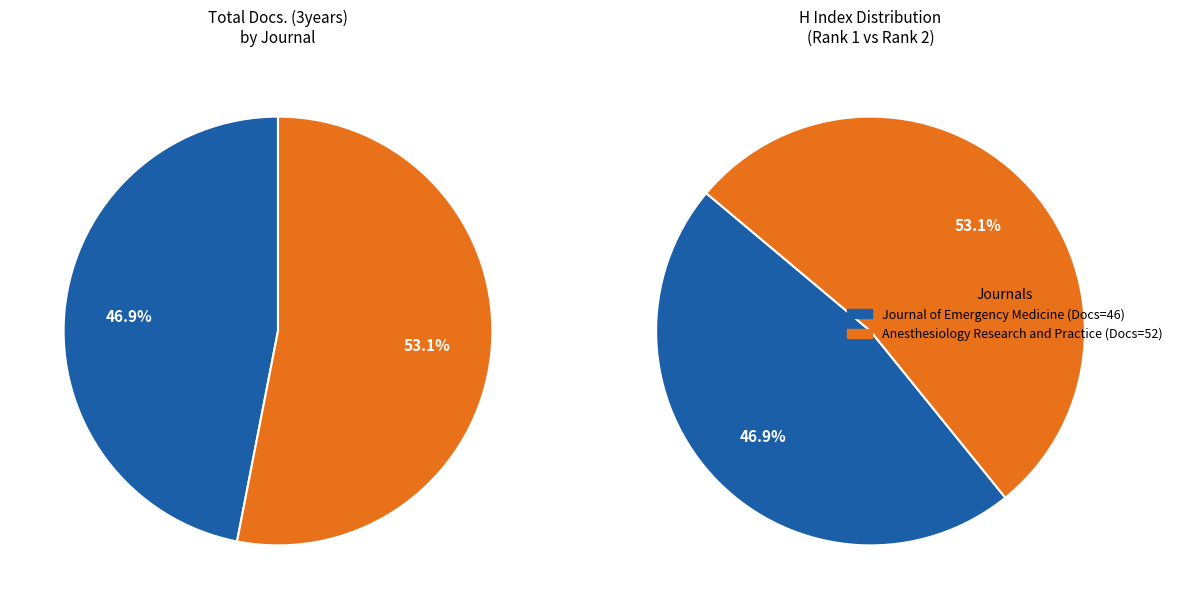

To the nearest percent, what portion does Anesthesiology Research and Practice represent?

53%